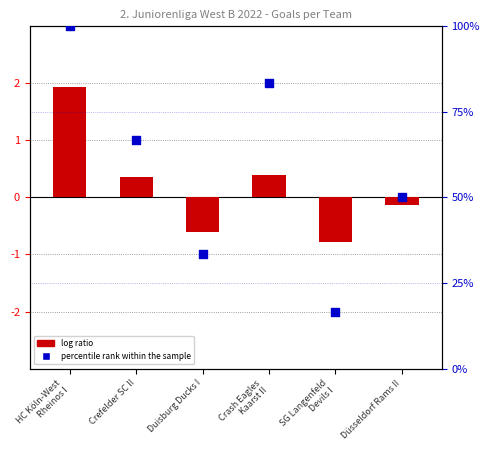

Approximately how many times larger is the value at SG Langenfeld
Devils I compared to Düsseldorf Rams II?

0.3